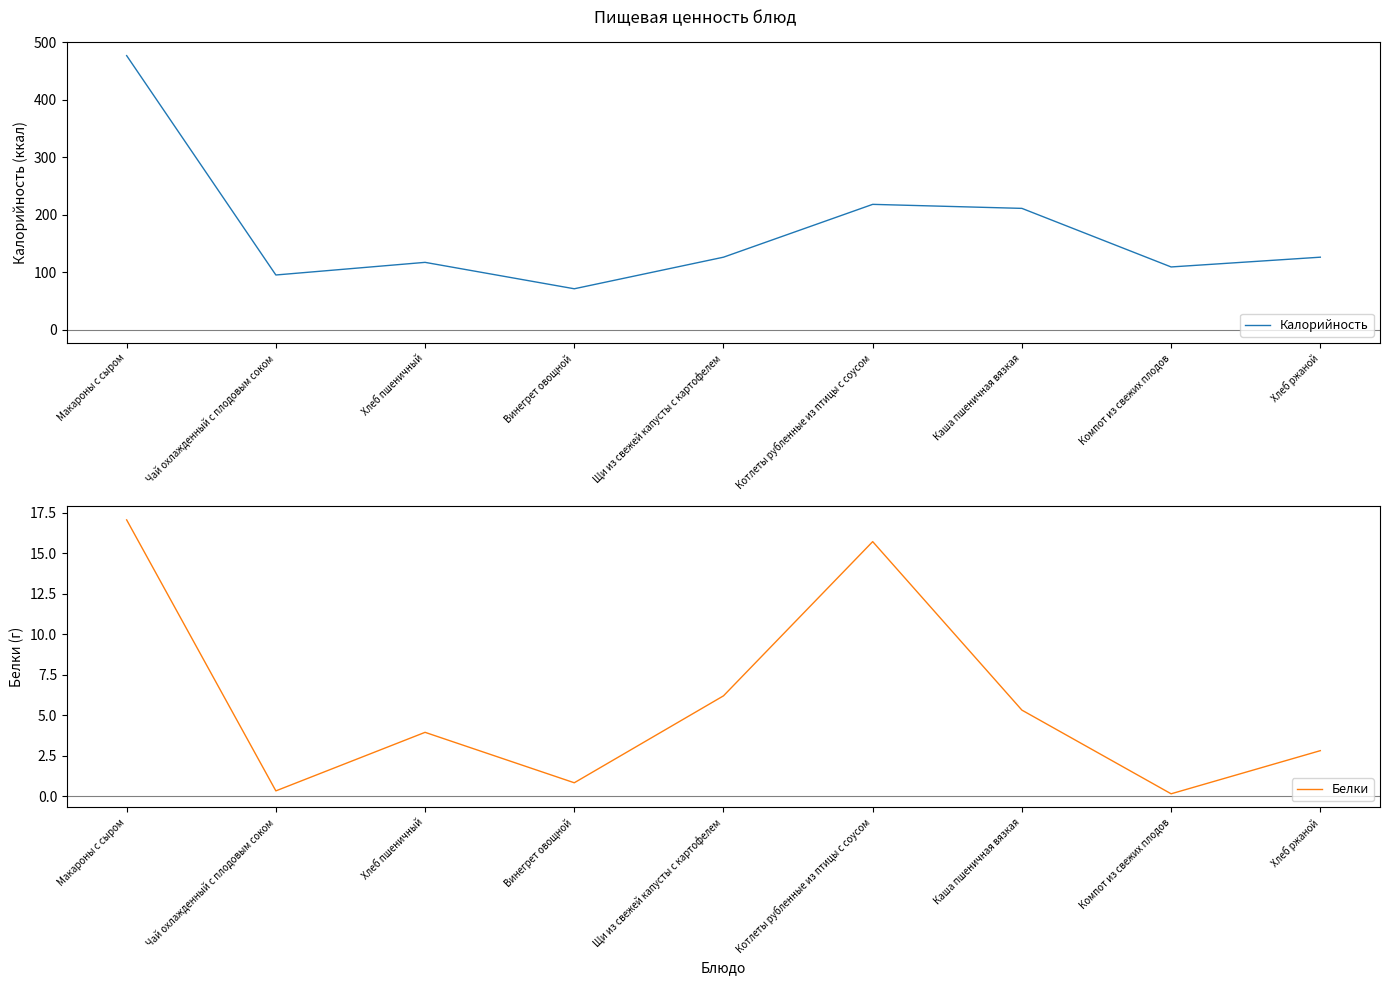

True or false: Белки and Калорийность cross at least once.

False